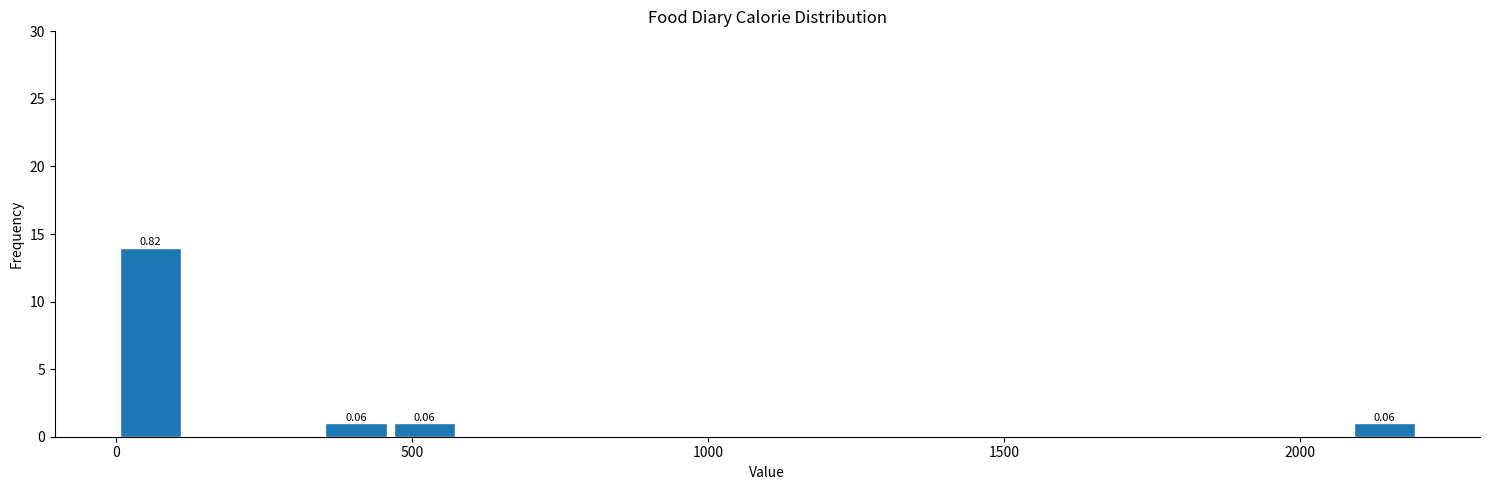

Read against the x-axis, roughly where is the centre of the tallest bar?

50